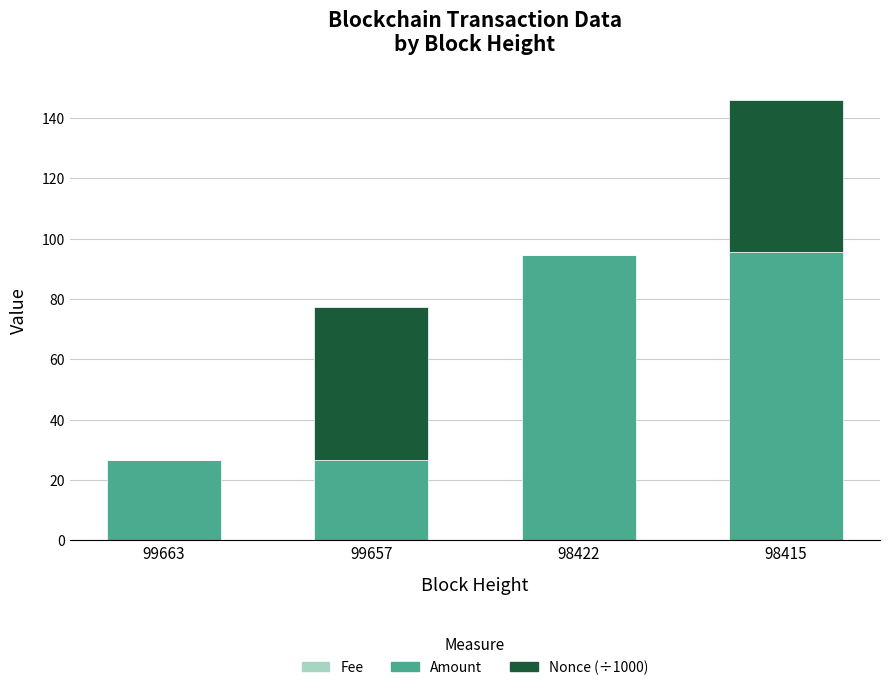

At which category is the sum across all series the highest?

98415